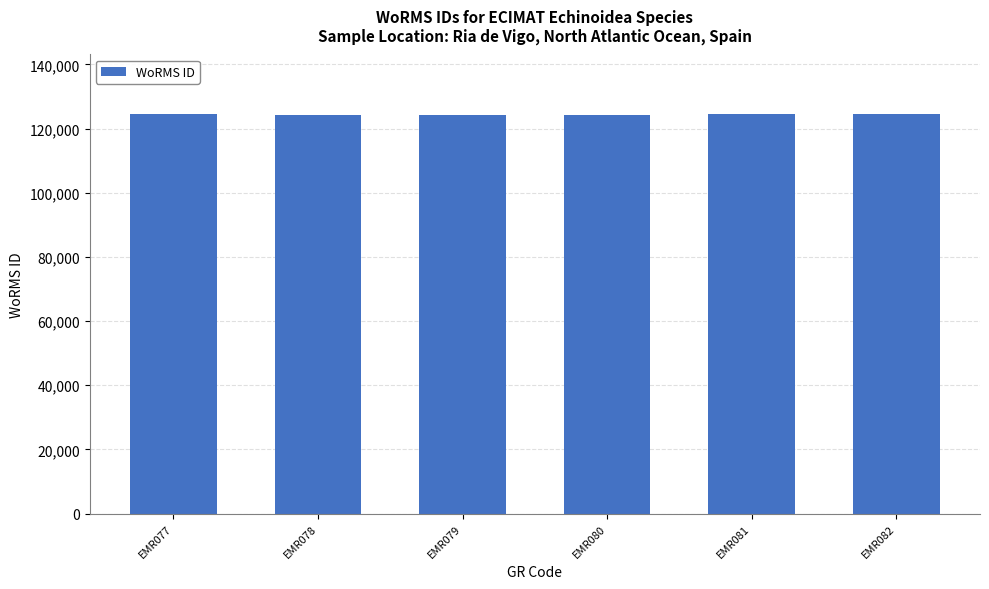

What is the sum of the values at EMR078 and EMR082?

248714